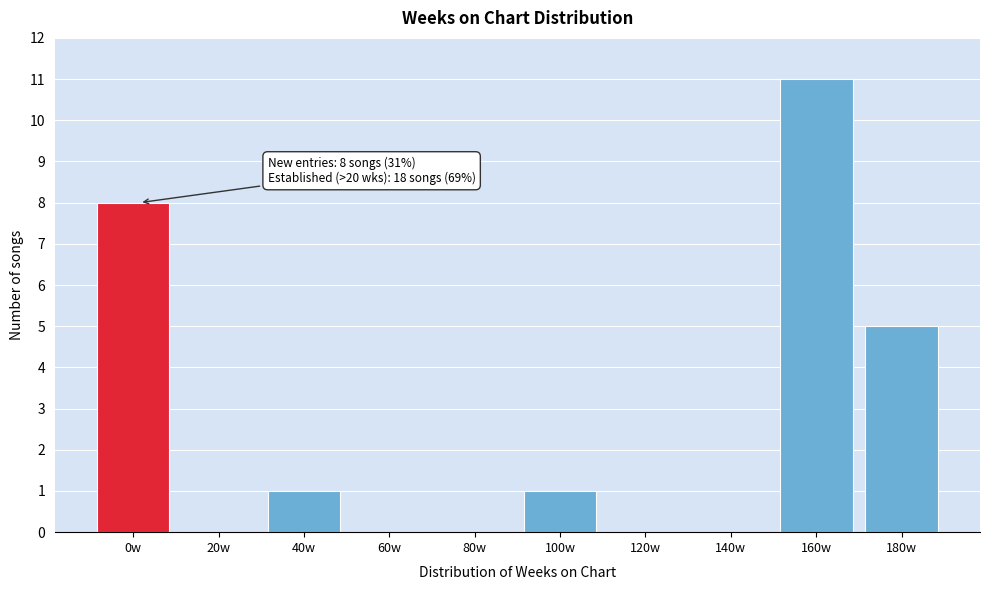

Reading right to left, what are all the values shown in this chart?

180w=5	160w=11	140w=0	120w=0	100w=1	80w=0	60w=0	40w=1	20w=0	0w=8